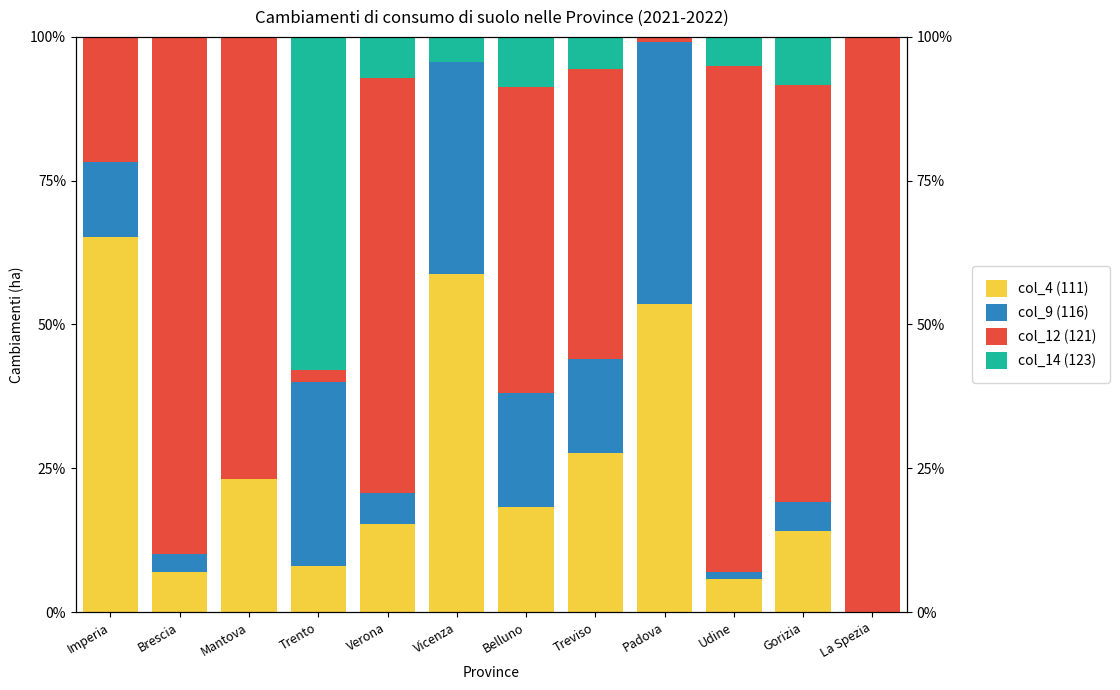

Reading left to right, transcribe all the data shown in this chart.

col_4 (111): Imperia=65.2	Brescia=6.9	Mantova=23.1	Trento=8.0	Verona=15.3	Vicenza=58.8	Belluno=18.2	Treviso=27.7	Padova=53.6	Udine=5.7	Gorizia=14.1	La Spezia=0.0
col_9 (116): Imperia=13.0	Brescia=3.2	Mantova=0.0	Trento=32.0	Verona=5.3	Vicenza=36.9	Belluno=19.9	Treviso=16.3	Padova=45.5	Udine=1.2	Gorizia=5.2	La Spezia=0.0
col_12 (121): Imperia=21.7	Brescia=89.9	Mantova=76.9	Trento=2.0	Verona=72.2	Vicenza=0.0	Belluno=53.2	Treviso=50.5	Padova=0.9	Udine=88.1	Gorizia=72.4	La Spezia=100.0
col_14 (123): Imperia=0.0	Brescia=0.0	Mantova=0.0	Trento=58.0	Verona=7.1	Vicenza=4.4	Belluno=8.7	Treviso=5.5	Padova=0.0	Udine=5.0	Gorizia=8.4	La Spezia=0.0